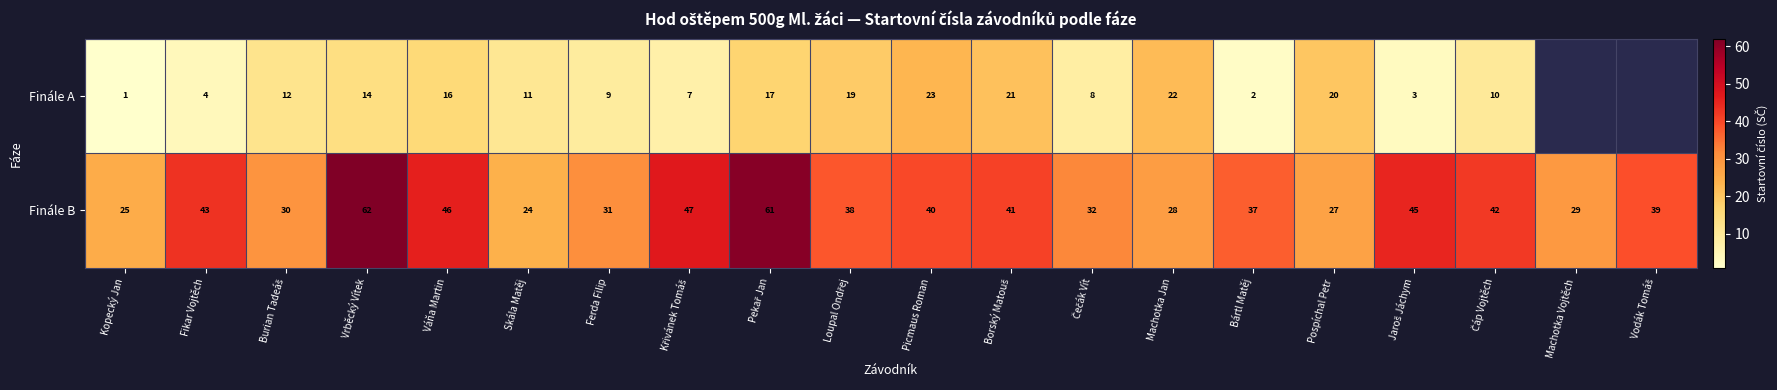

What is the difference between the highest and lowest values at Kopecký Jan?

24